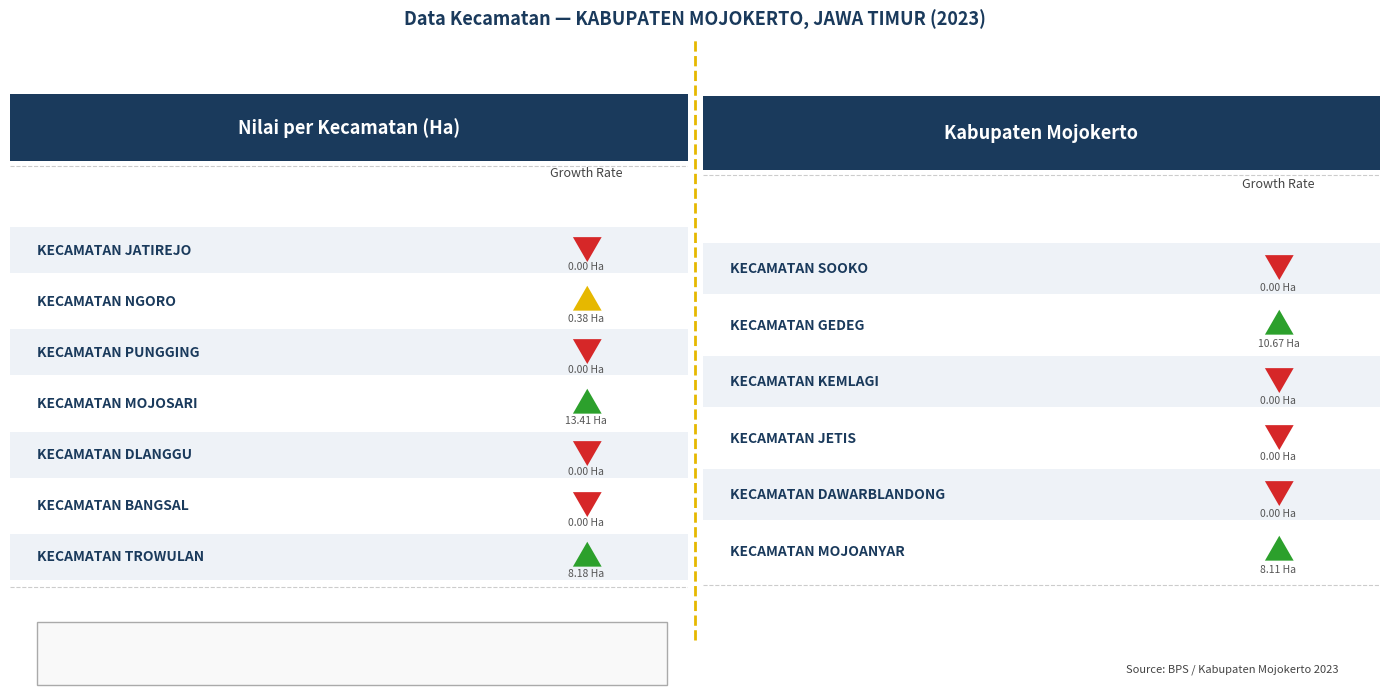

List the labels in order of value, largest first.

KECAMATAN MOJOSARI, KECAMATAN GEDEG, KECAMATAN TROWULAN, KECAMATAN MOJOANYAR, KECAMATAN NGORO, KECAMATAN JATIREJO, KECAMATAN PUNGGING, KECAMATAN DLANGGU, KECAMATAN BANGSAL, KECAMATAN SOOKO, KECAMATAN KEMLAGI, KECAMATAN JETIS, KECAMATAN DAWARBLANDONG